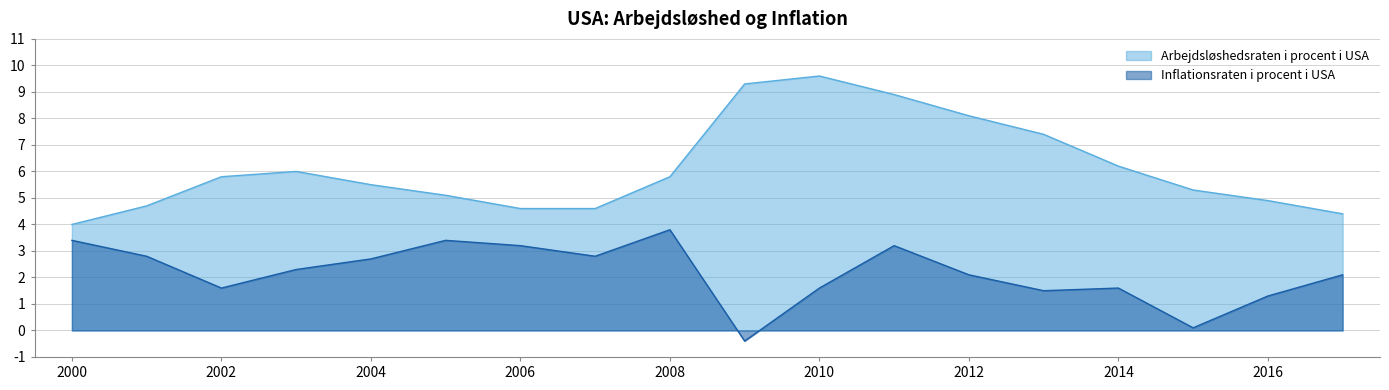

Is the value of Inflationsraten i procent i USA at 2016 greater than the value of Arbejdsløshedsraten i procent i USA at 2008?

No